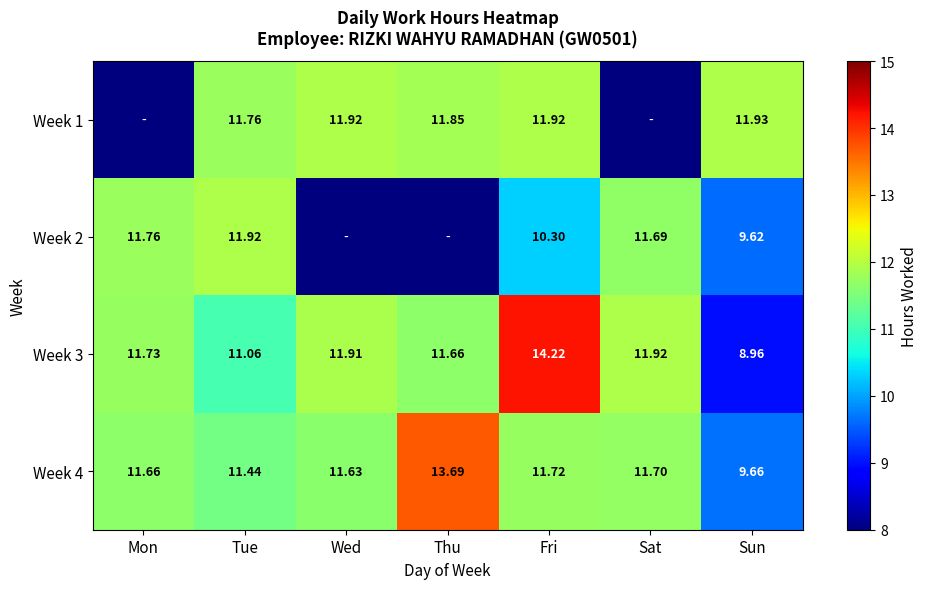

What is the total value across all series at Mon?

35.1